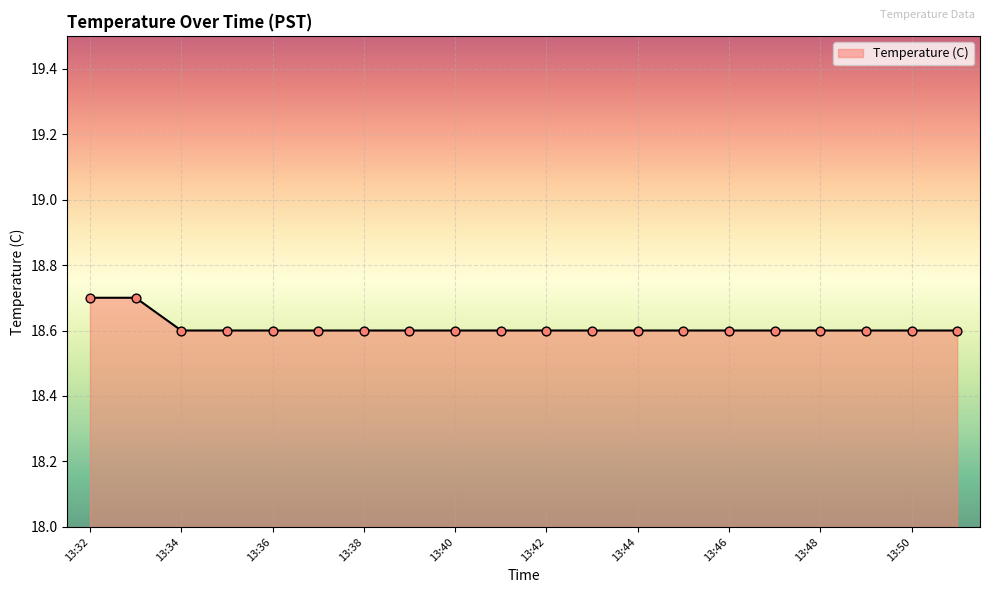

What is the minimum value shown in the chart?

18.6